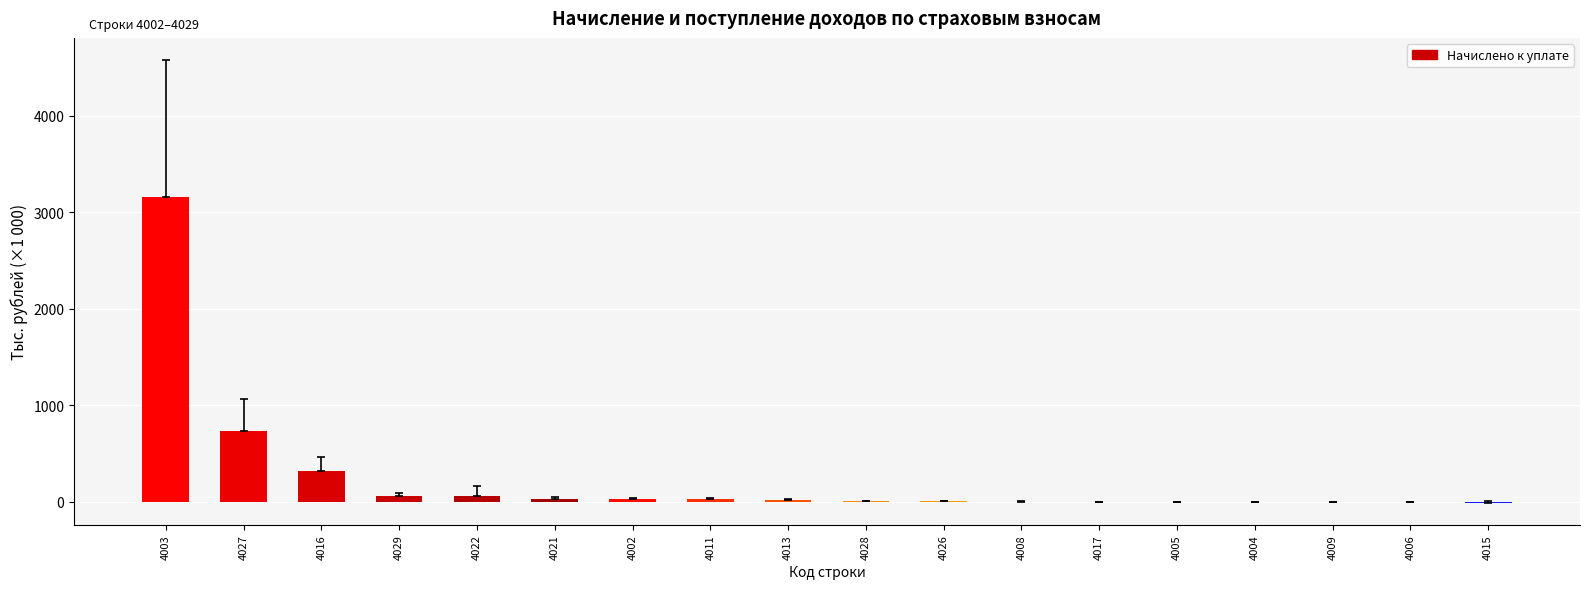

What is the greatest value displayed?

3157.9